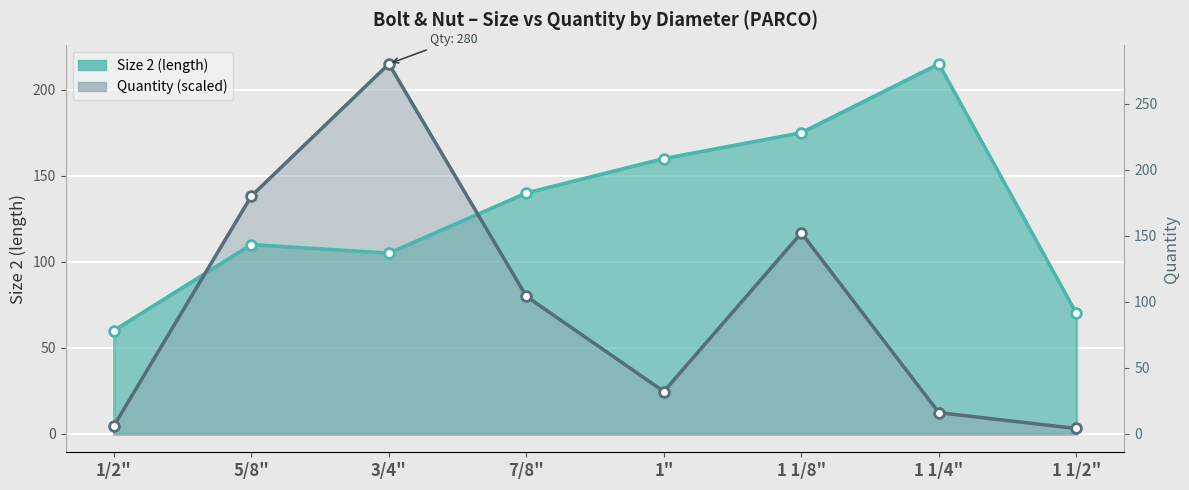

List the series in order of their overall mean, highest first.

Size 2 (mm), Quantity